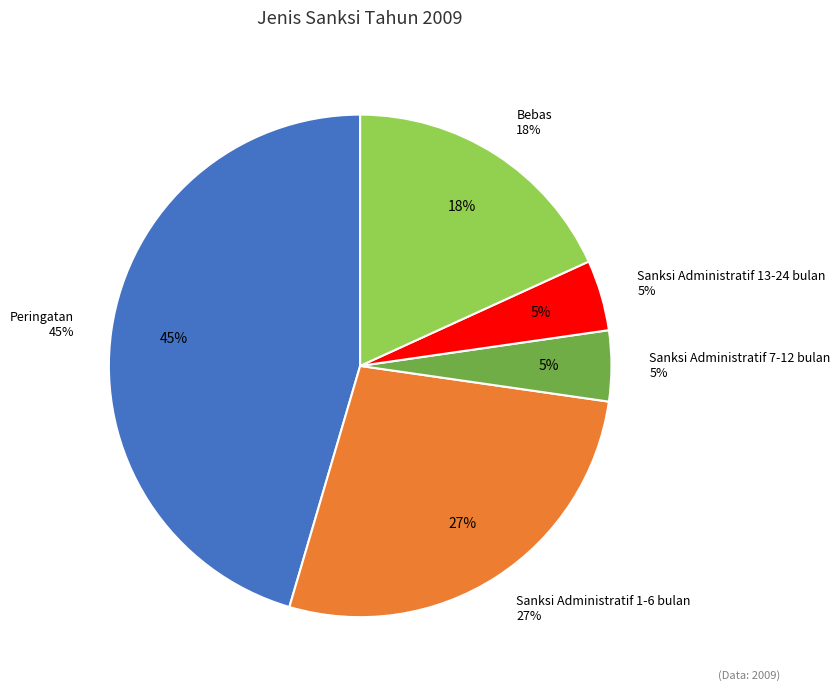

What percentage do Sanksi Administratif 13-24 bulan and Sanksi Administratif 1-6 bulan together represent?

31.8%